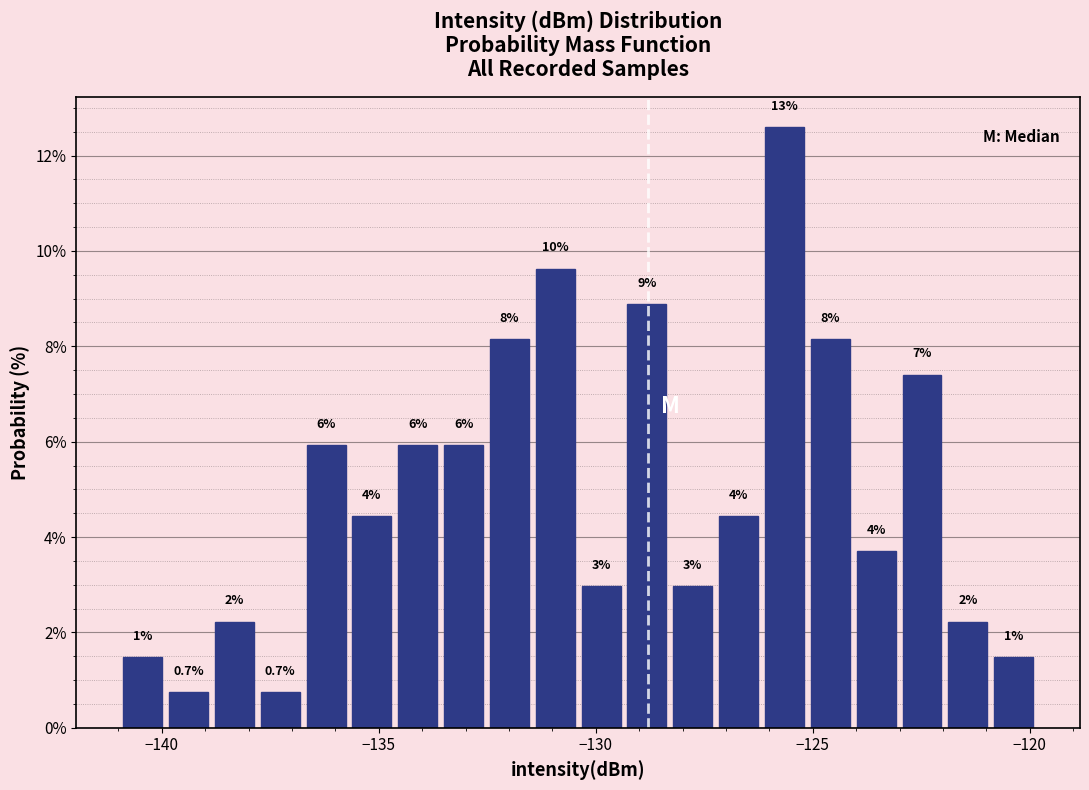

Read against the x-axis, roughly where is the centre of the tallest bar?

-125.5